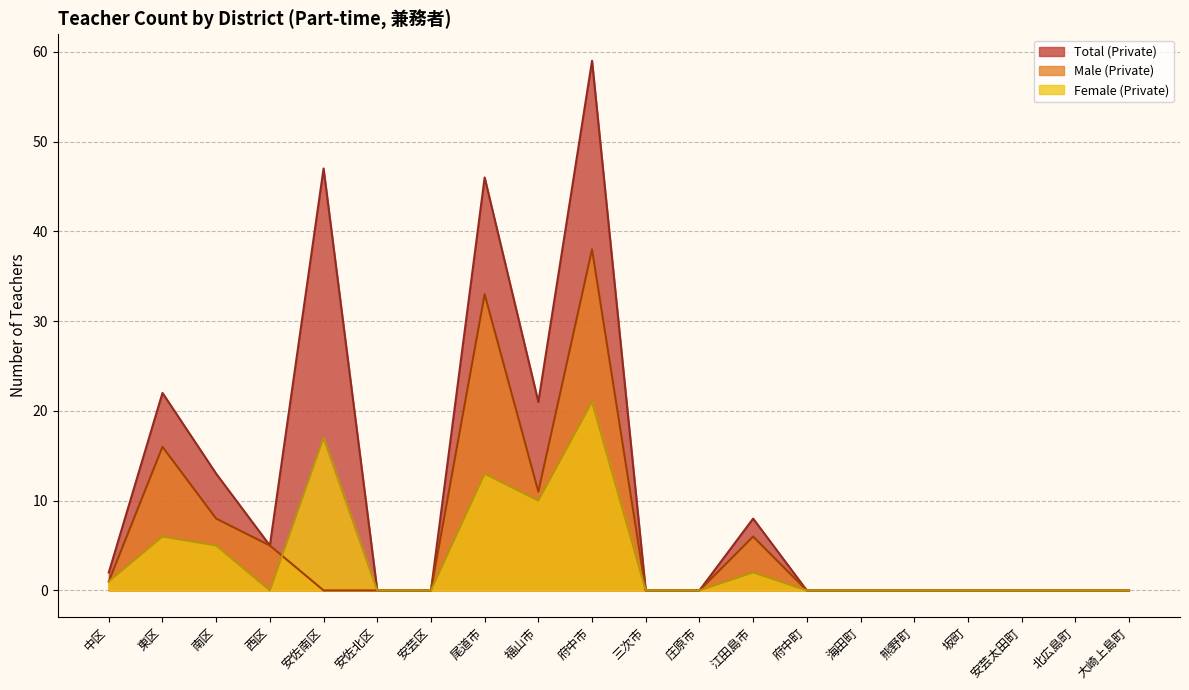

The Female (Private) series shows 17 at 安佐南区. True or false?

True